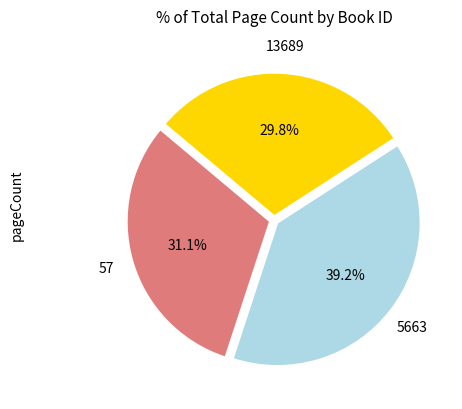

True or false: 13689 accounts for 22% of the total.

False